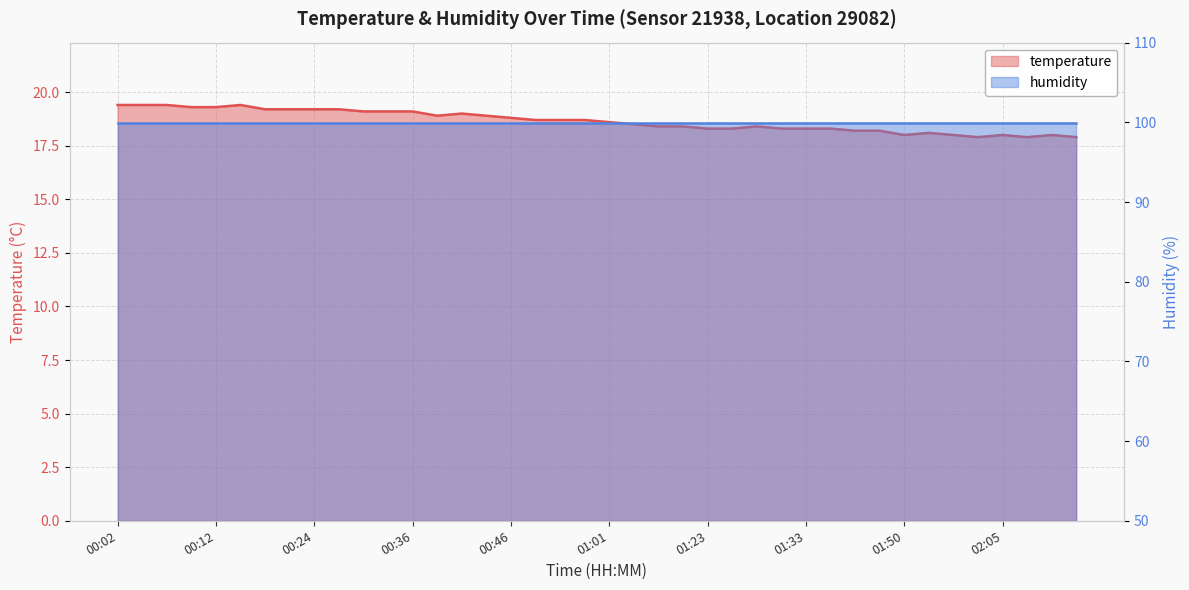

What is the sum of all values?

746.0